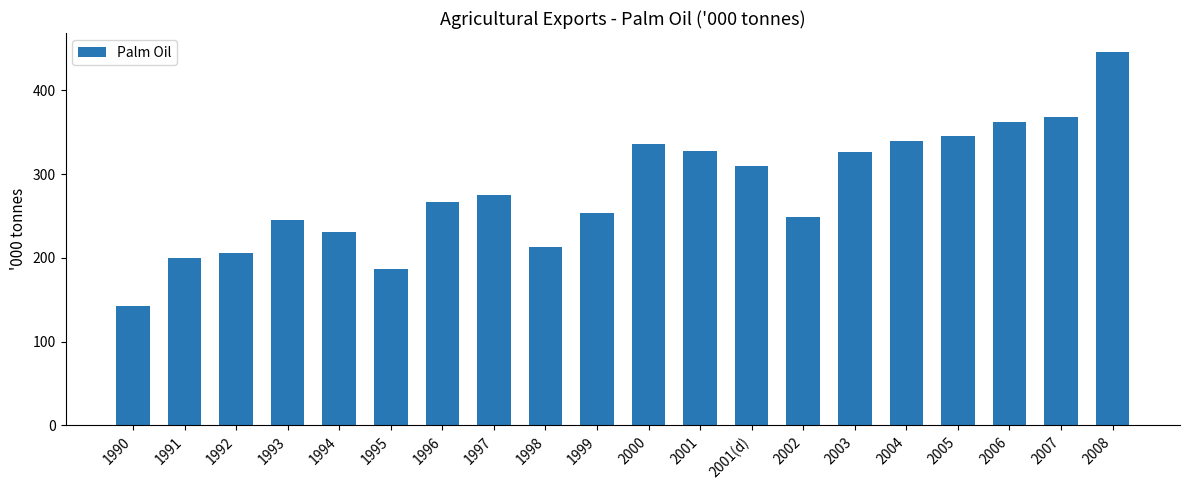

What value does the data have at 1994?

230.8